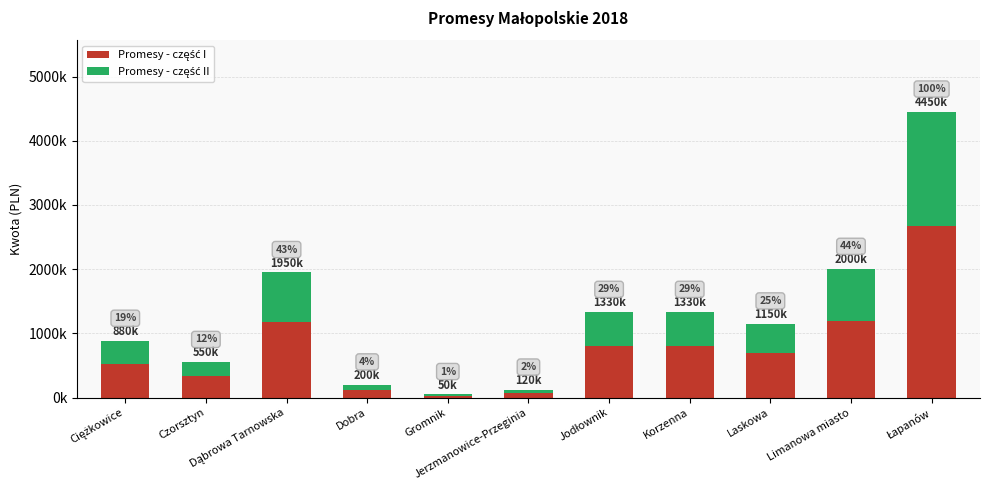

Does the chart contain stacked bars?

Yes